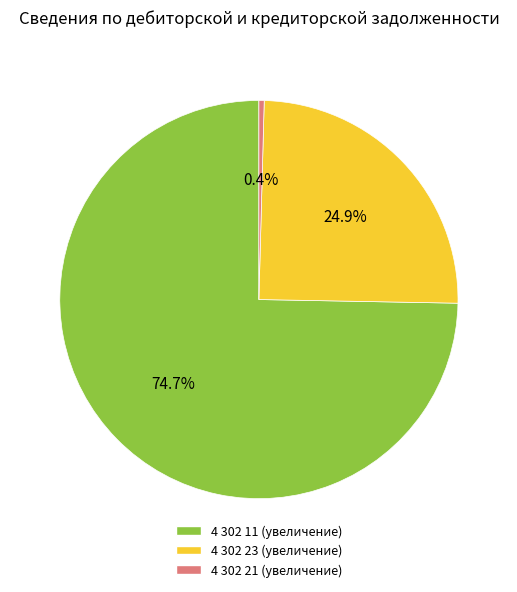

Between 4 302 11 (увеличение) and 4 302 23 (увеличение), which is larger?

4 302 11 (увеличение)